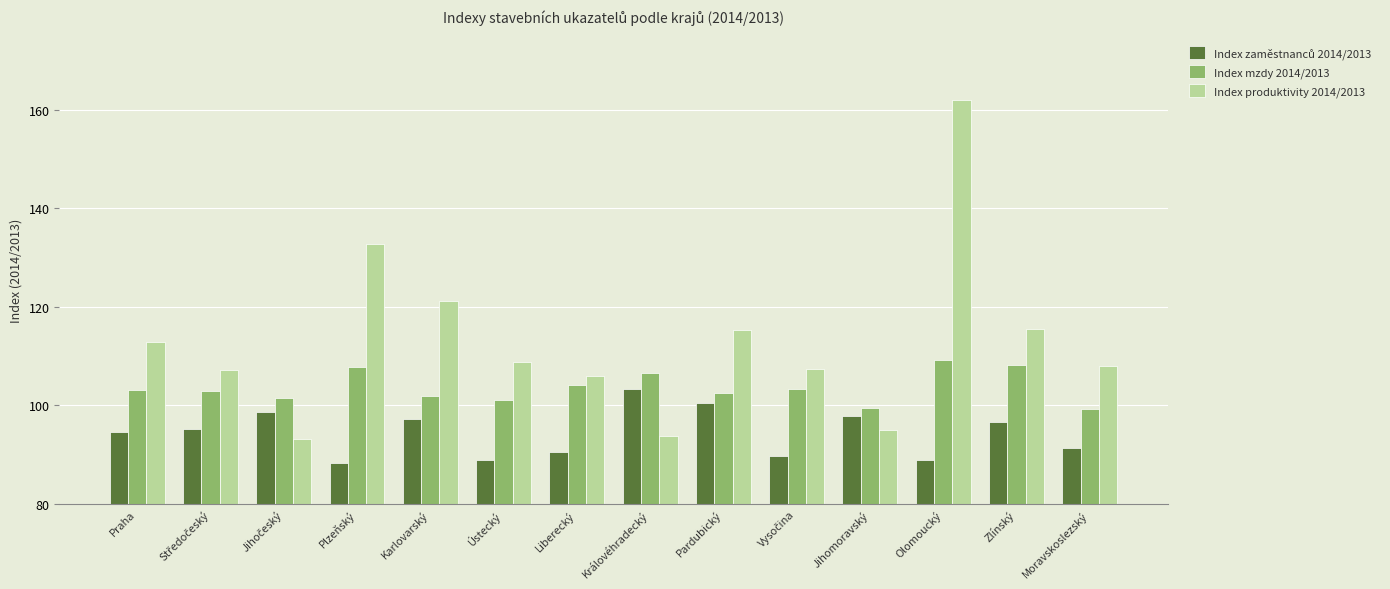

Which category has the highest value across all series?

Olomoucký